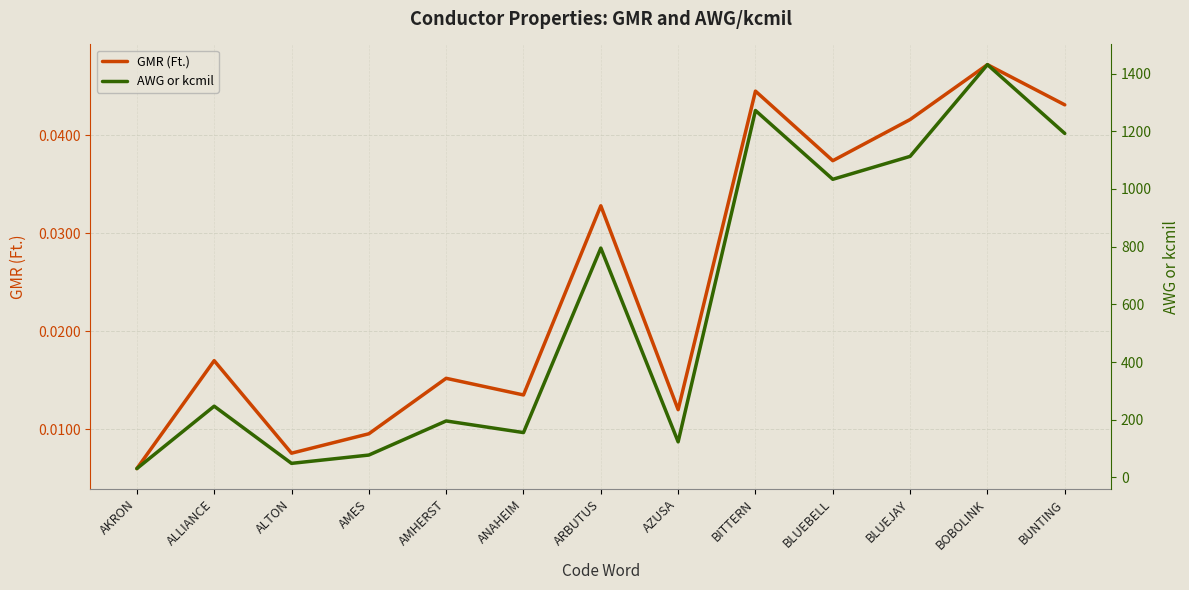

Count the number of categories in the chart.

13